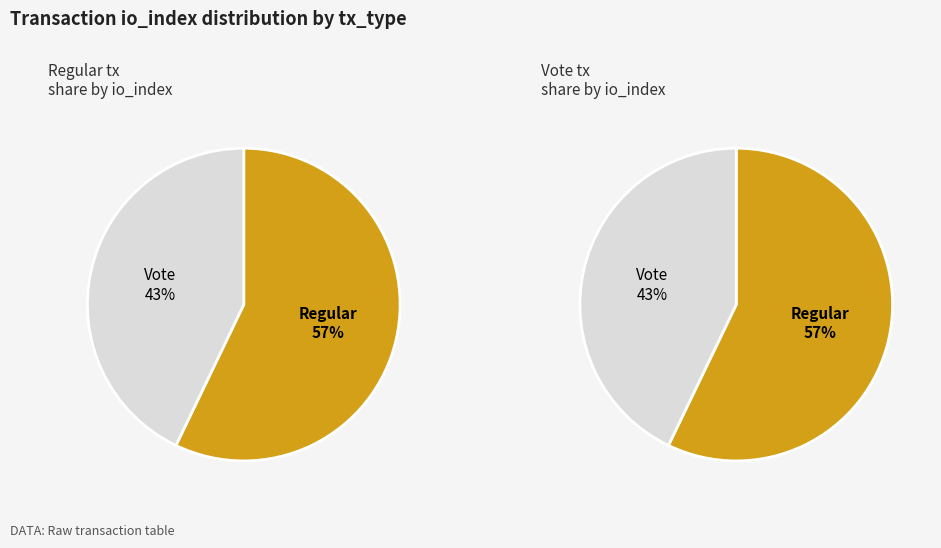

What percentage is NOT represented by io_index=3 (Vote)?

57.1%